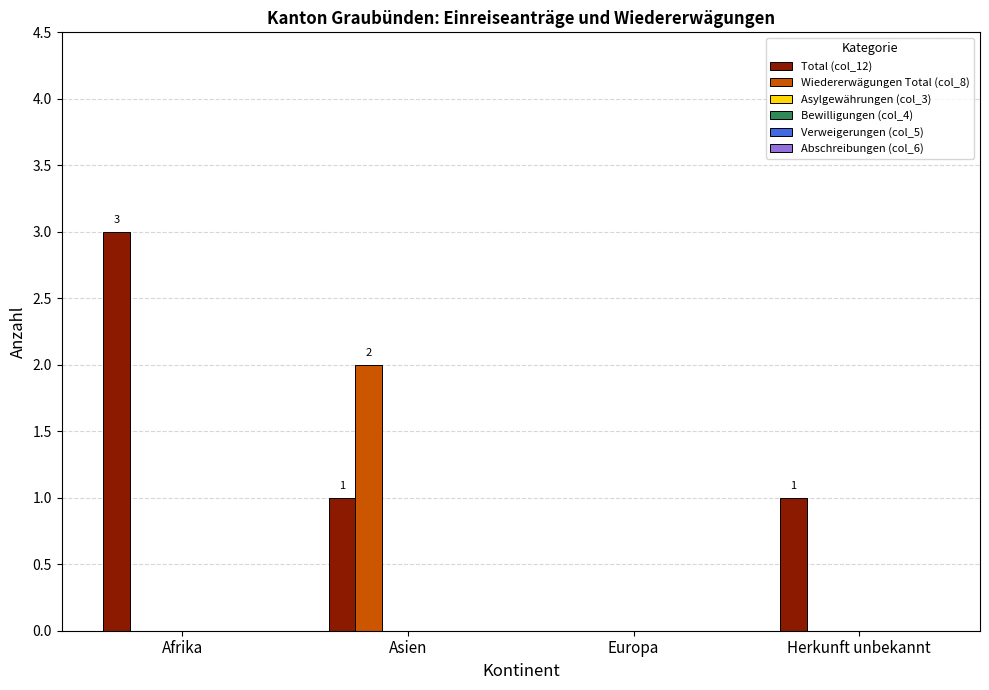

How many Wiedererwägungen Total (col_8) values are between 0 and 2?

4